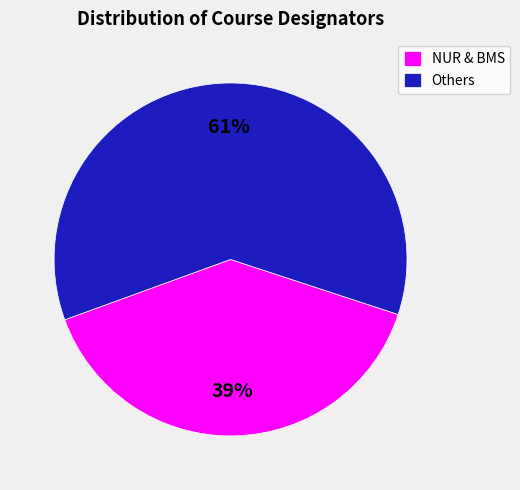

The Others slice represents 50% of the pie. True or false?

False